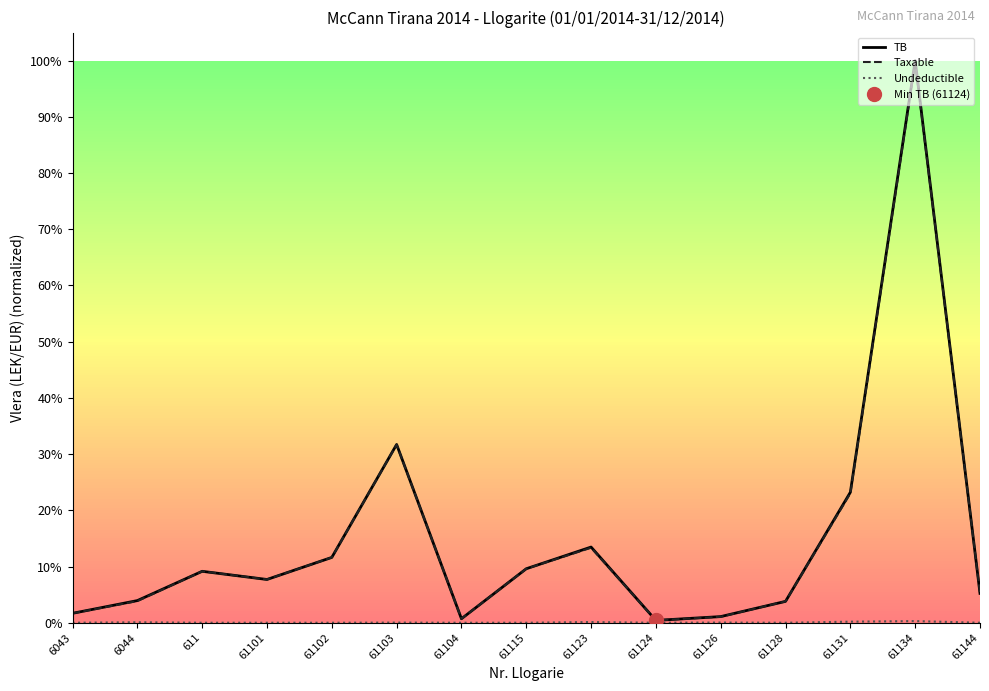

Which category has the lowest value in the Undeductible series?

6043